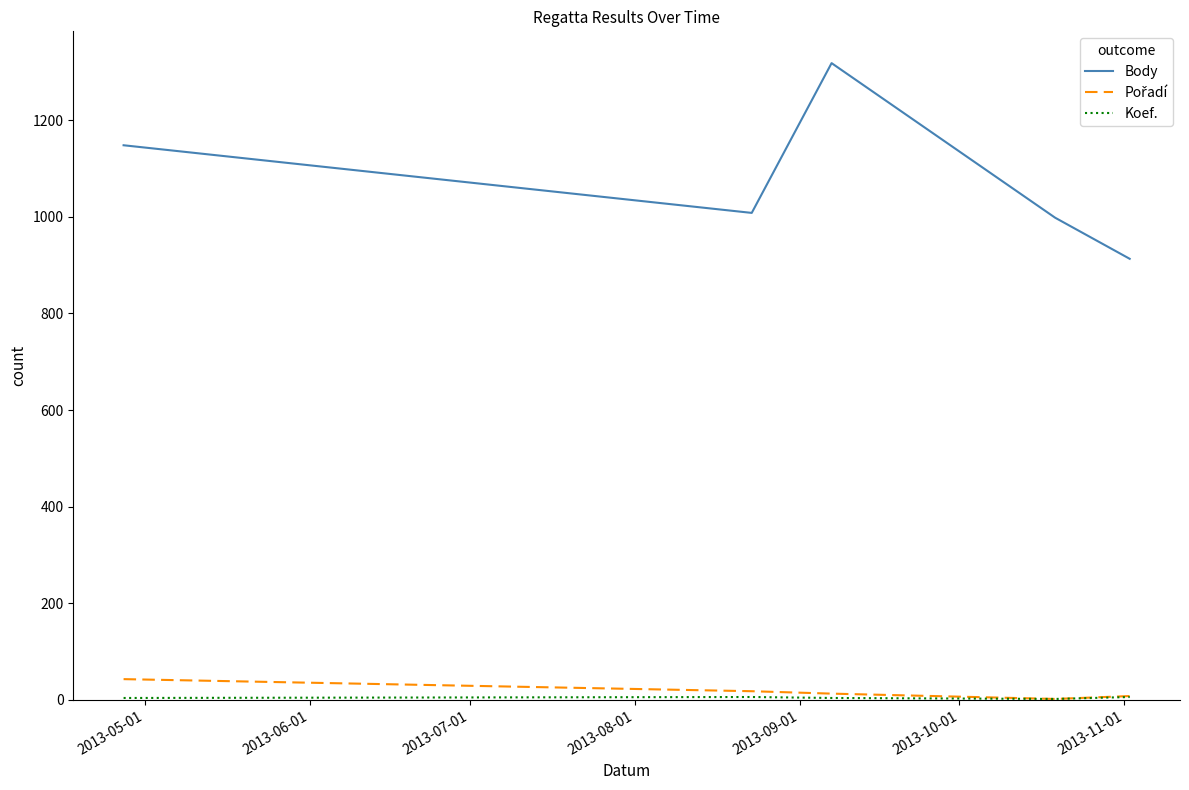

Which series has the widest spread of values?

Body